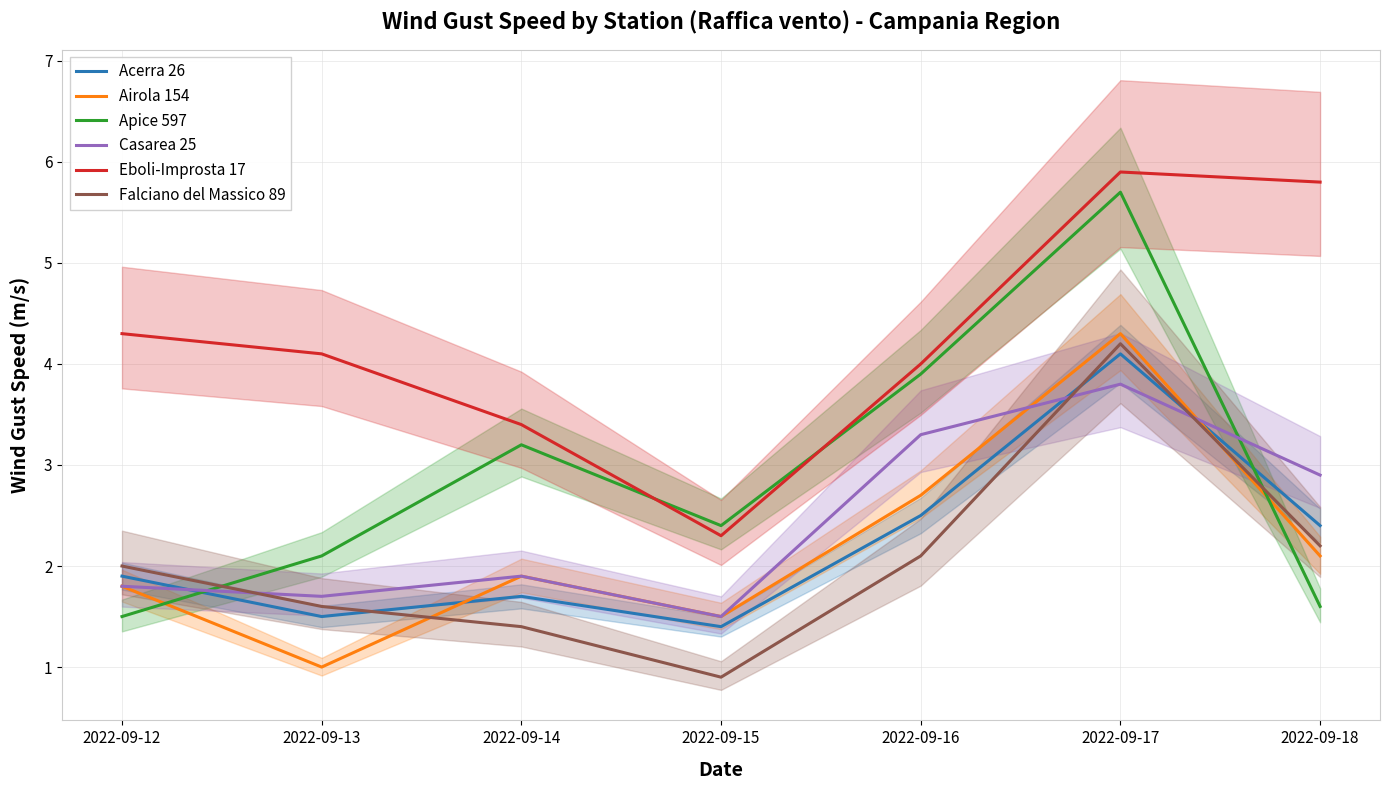

Where is Apice 597 nearest to the value 3?

2022-09-14